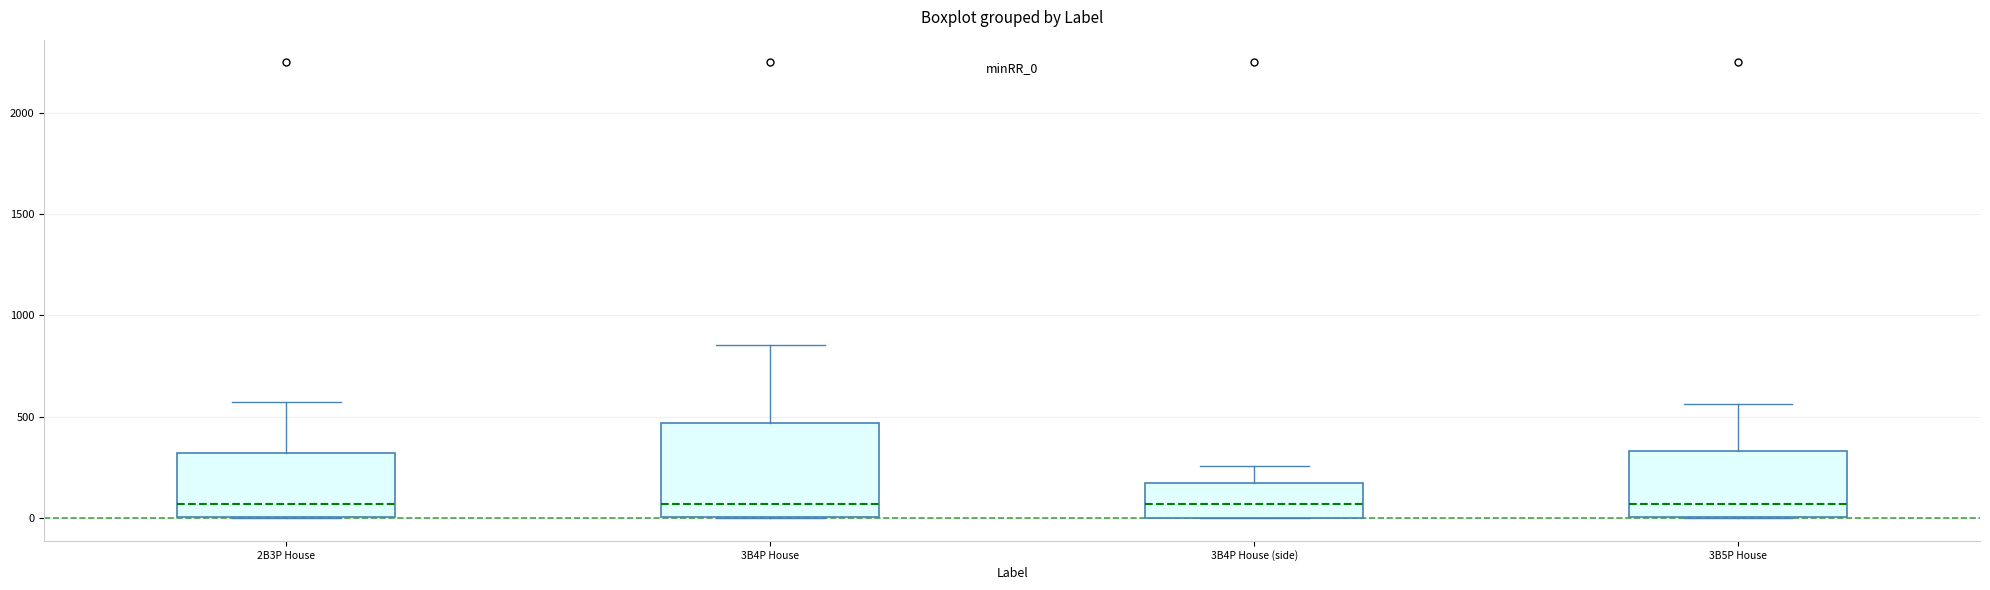

Where is the lower edge of the box for 2B3P House on the y-axis? The values are not printed on the chart, so give them approximately, as read against the axis.

0